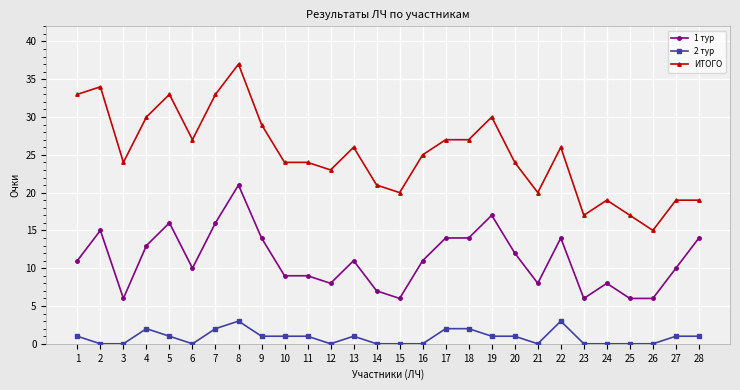

Which series has the largest range (max minus min)?

ИТОГО